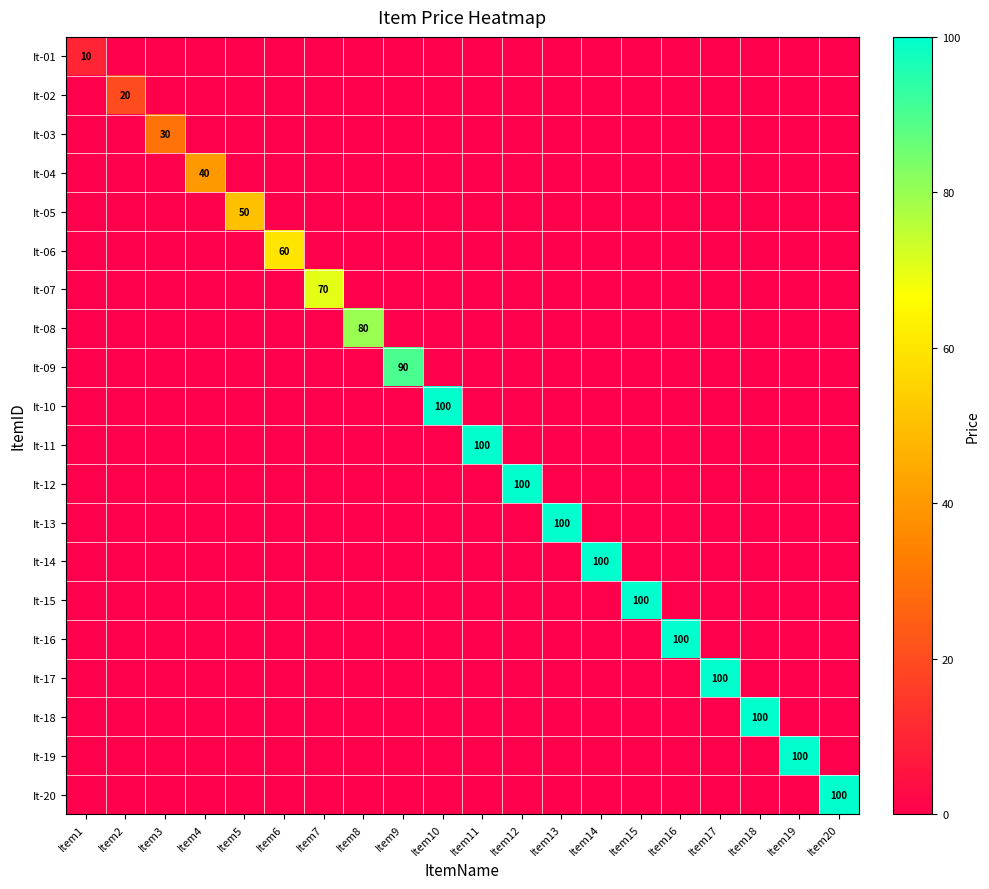

The value of It-15 at Item15 is 100. True or false?

True